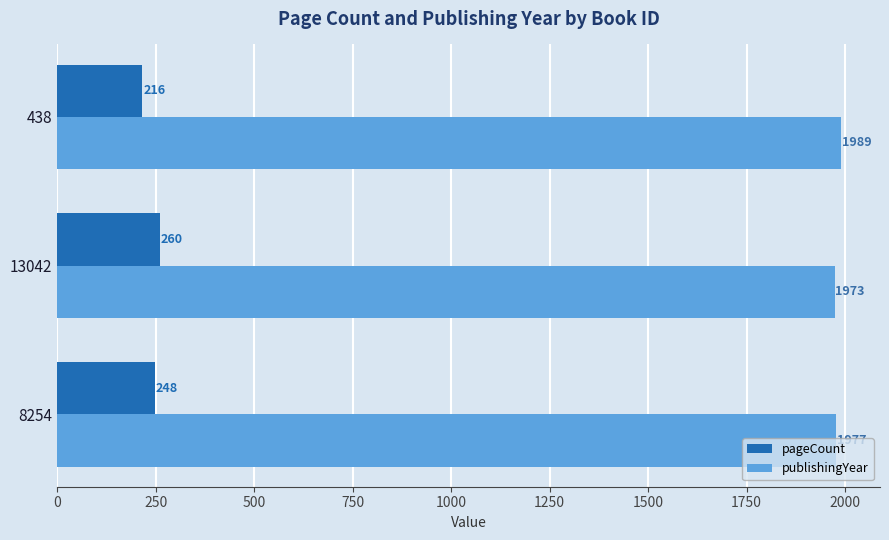

The value of publishingYear at 8254 is 2984. True or false?

False